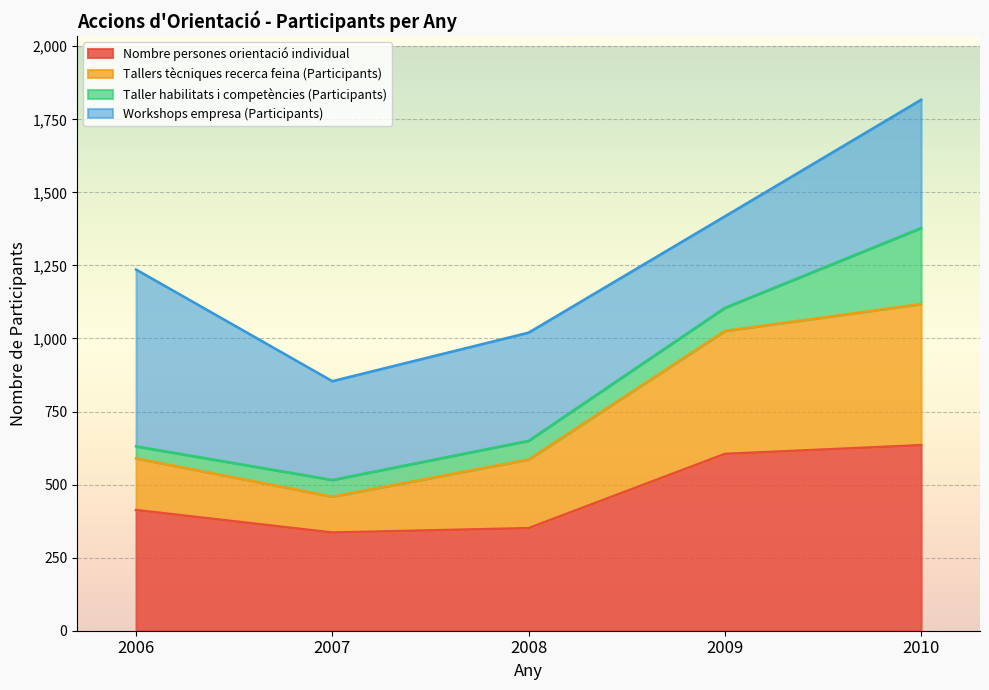

What is the maximum value for Nombre persones orientació individual?

635